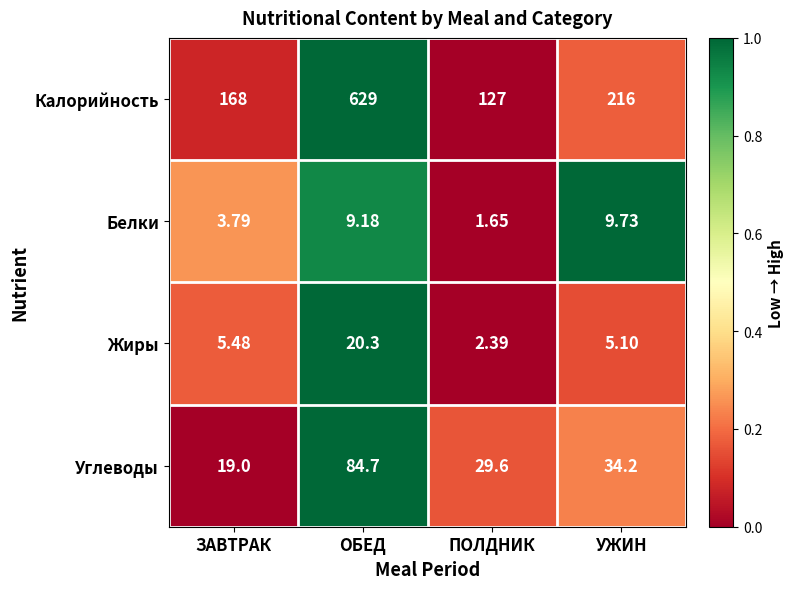

At which category is the sum across all series the highest?

ОБЕД